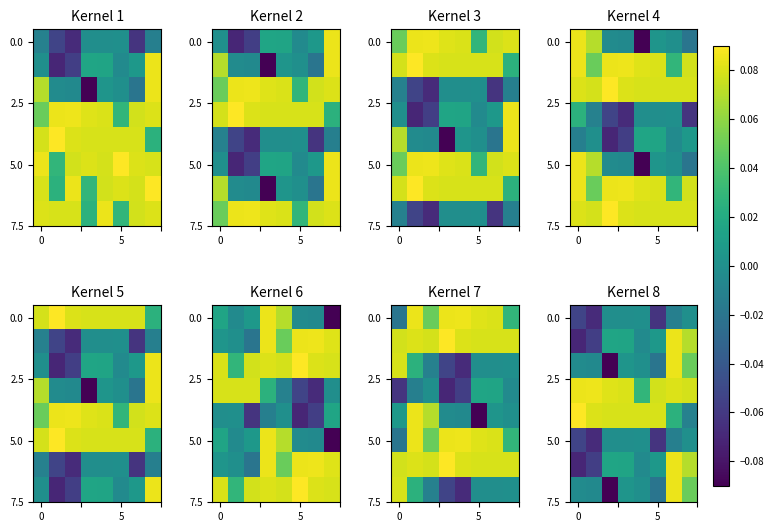

How many distinct data groups are displayed?

8